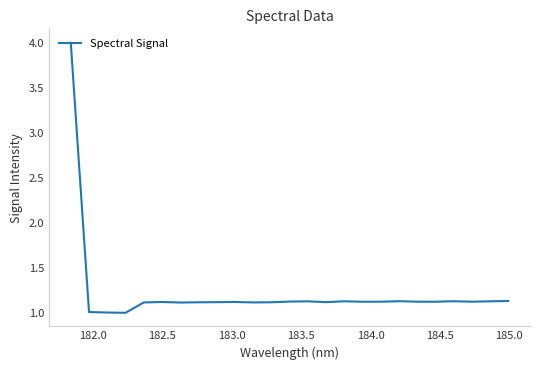

What is the difference between the maximum and minimum values?

3.0